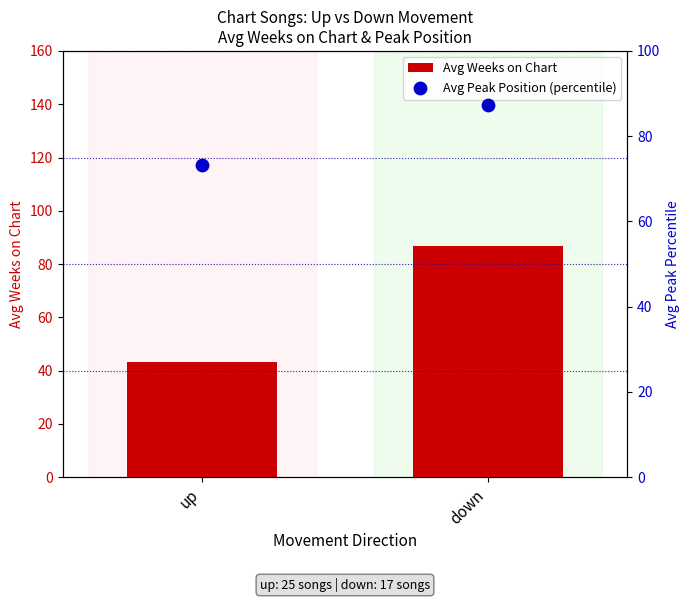

What are all the series names shown in the legend?

Avg Weeks on Chart, Avg Peak Position (percentile)